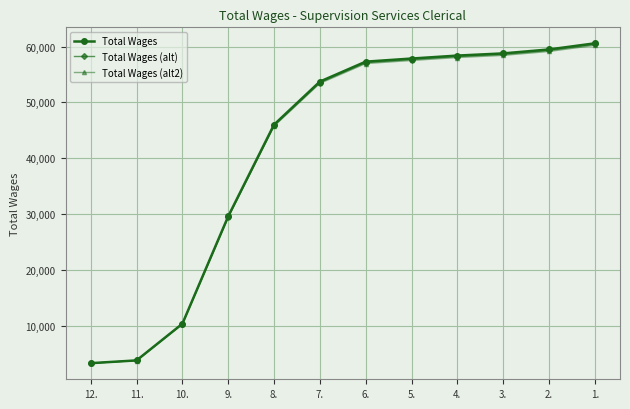

What is the difference between the maximum and second lowest values in the Total Wages (alt) series?

56651.5